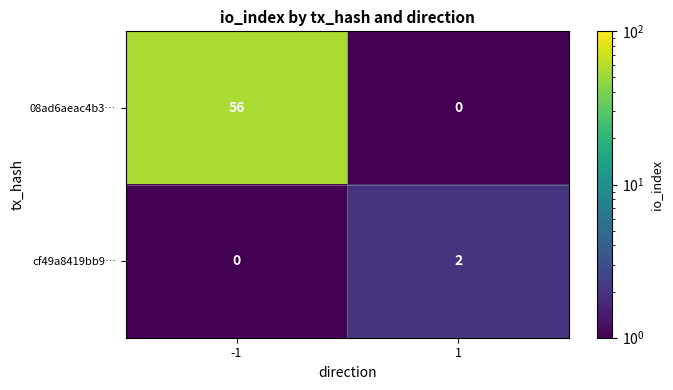

Which series changed the most between -1 and 1?

08ad6aeac4b3…